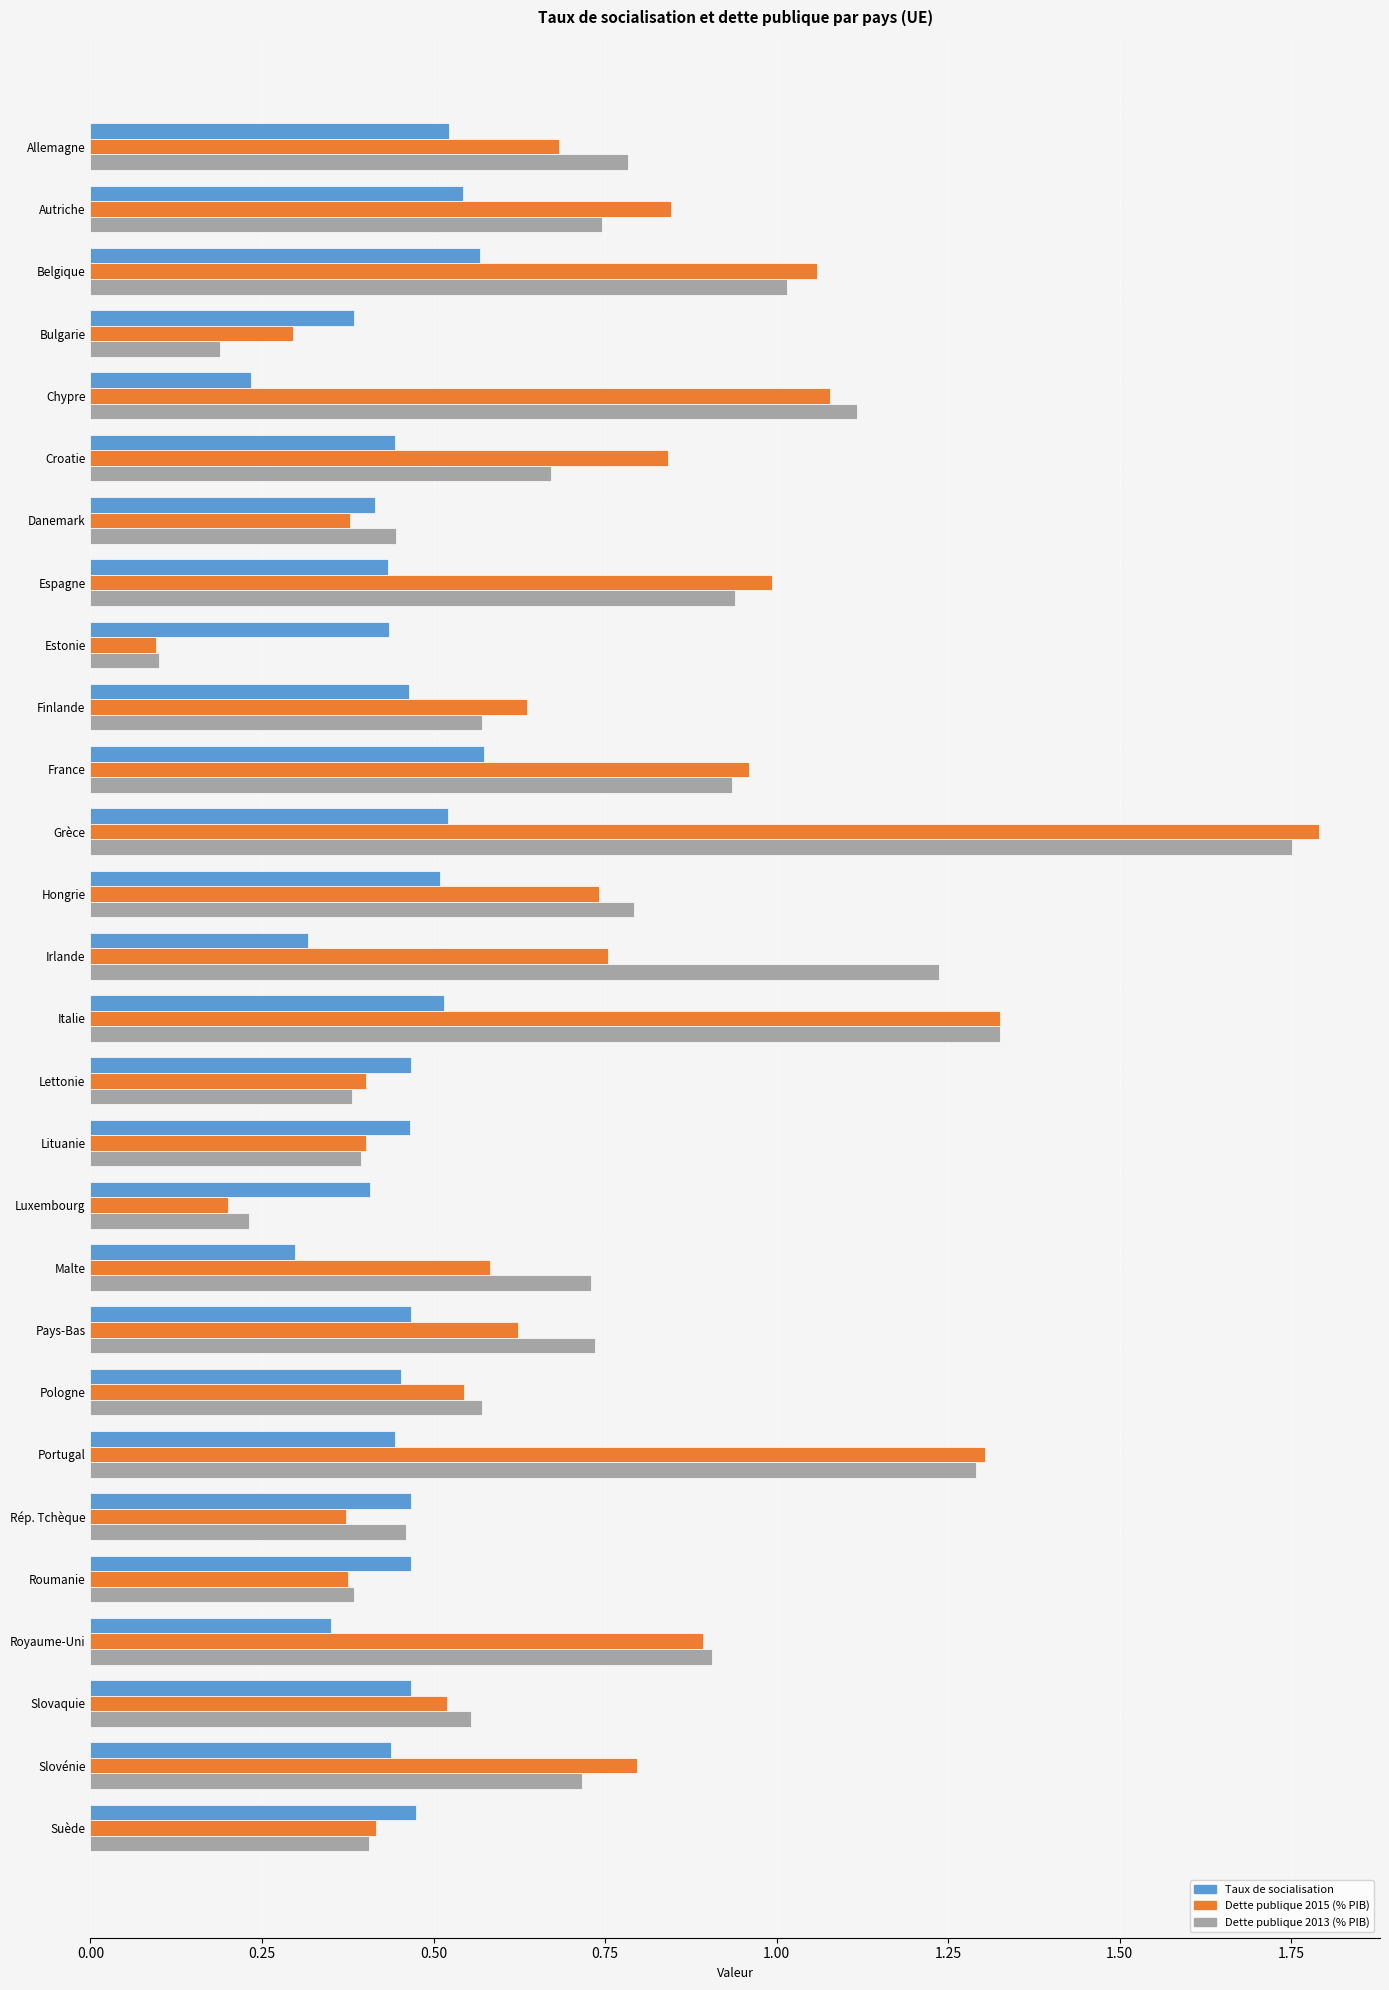

True or false: Taux de socialisation has a value of 0.3 at Allemagne.

False